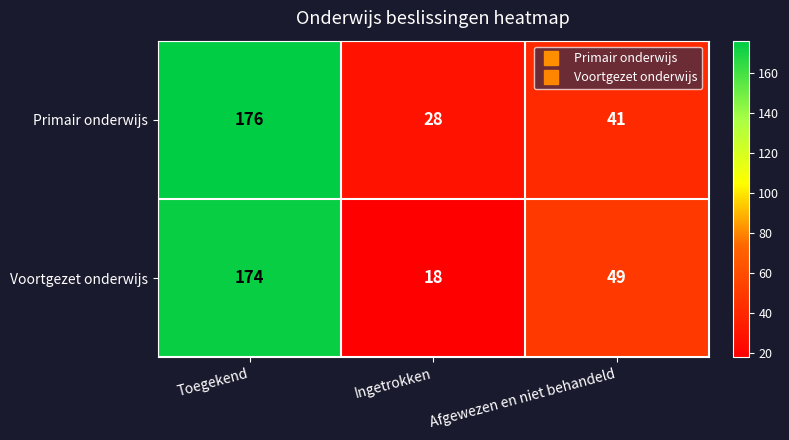

Count the number of data series in this chart.

2